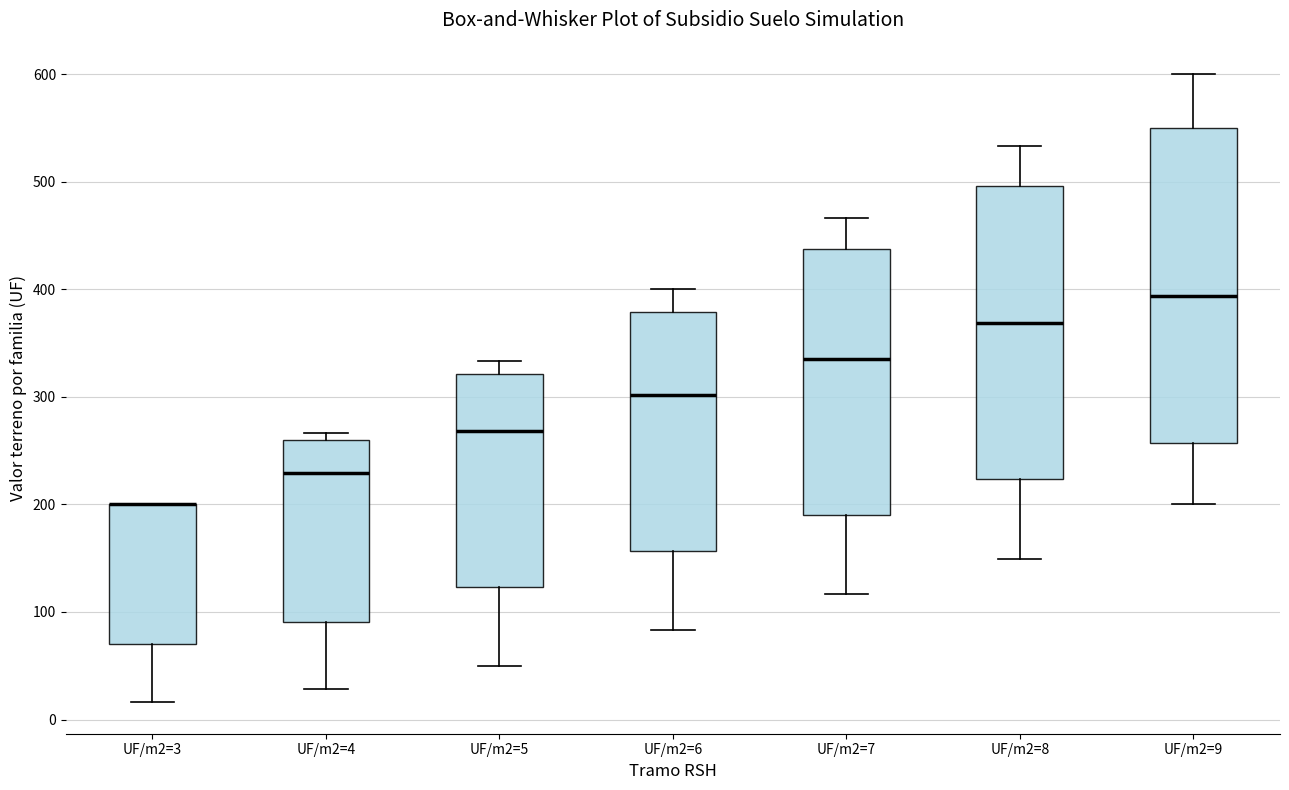

Where is the lower edge of the box for UF/m2=5 on the y-axis? The values are not printed on the chart, so give them approximately, as read against the axis.

120